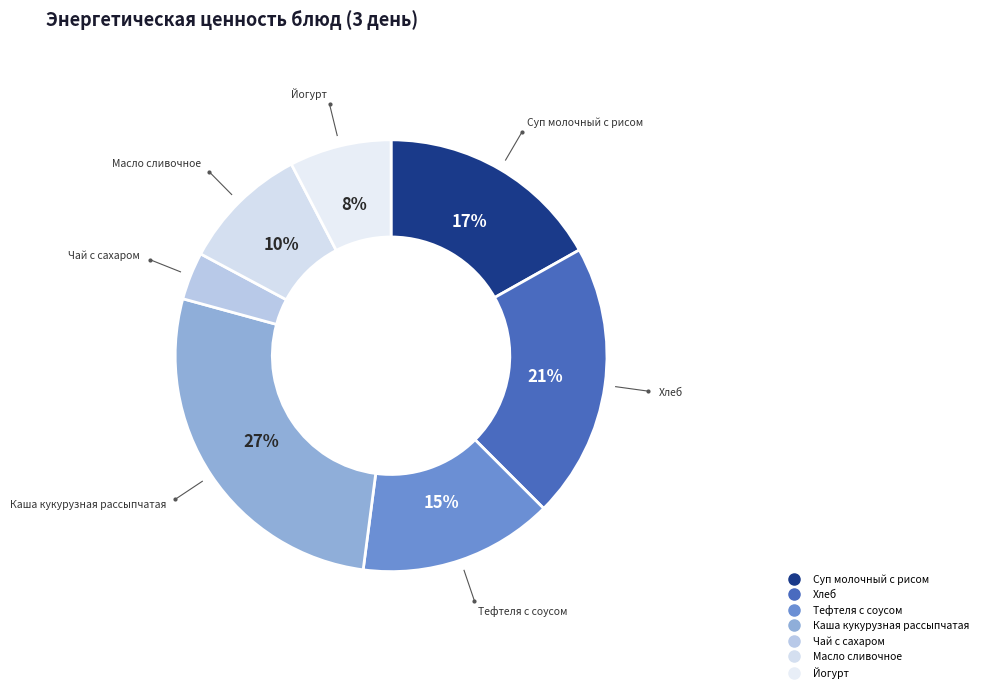

Combined, do Чай с сахаром and Хлеб account for over 50%?

No